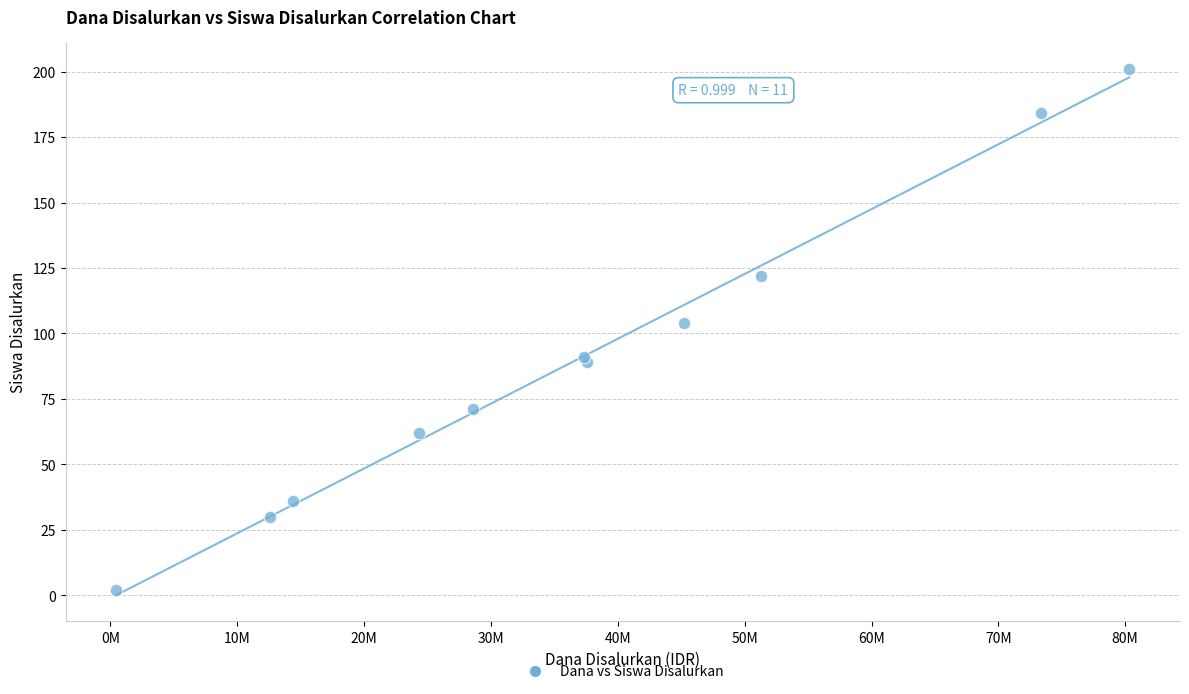

What Y value in the scatter plot is closest to 101?

104